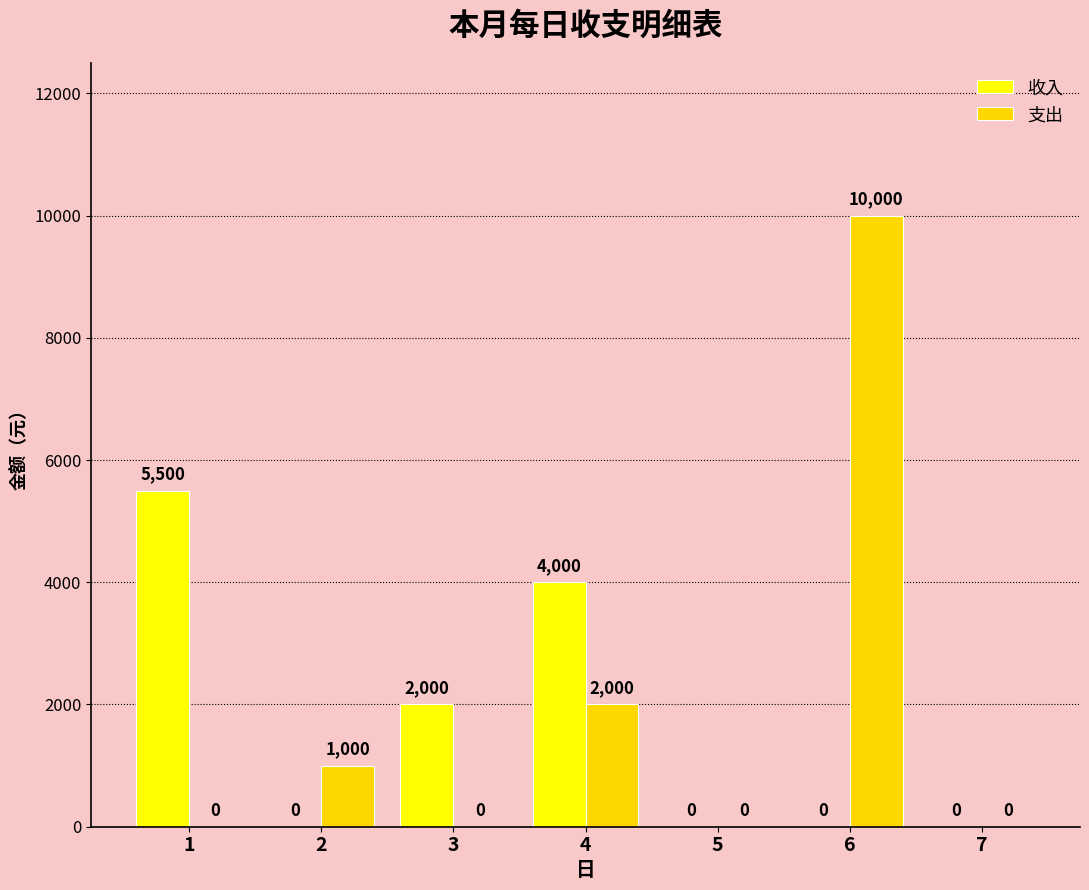

The 收入 series shows 5500 at 1. True or false?

True